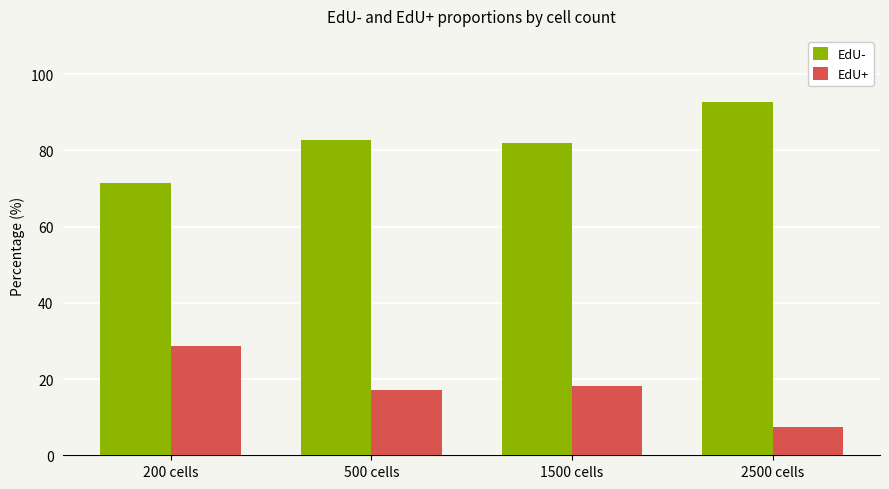

What is the value of the EdU+ bar at the 3rd from the left?

18.2